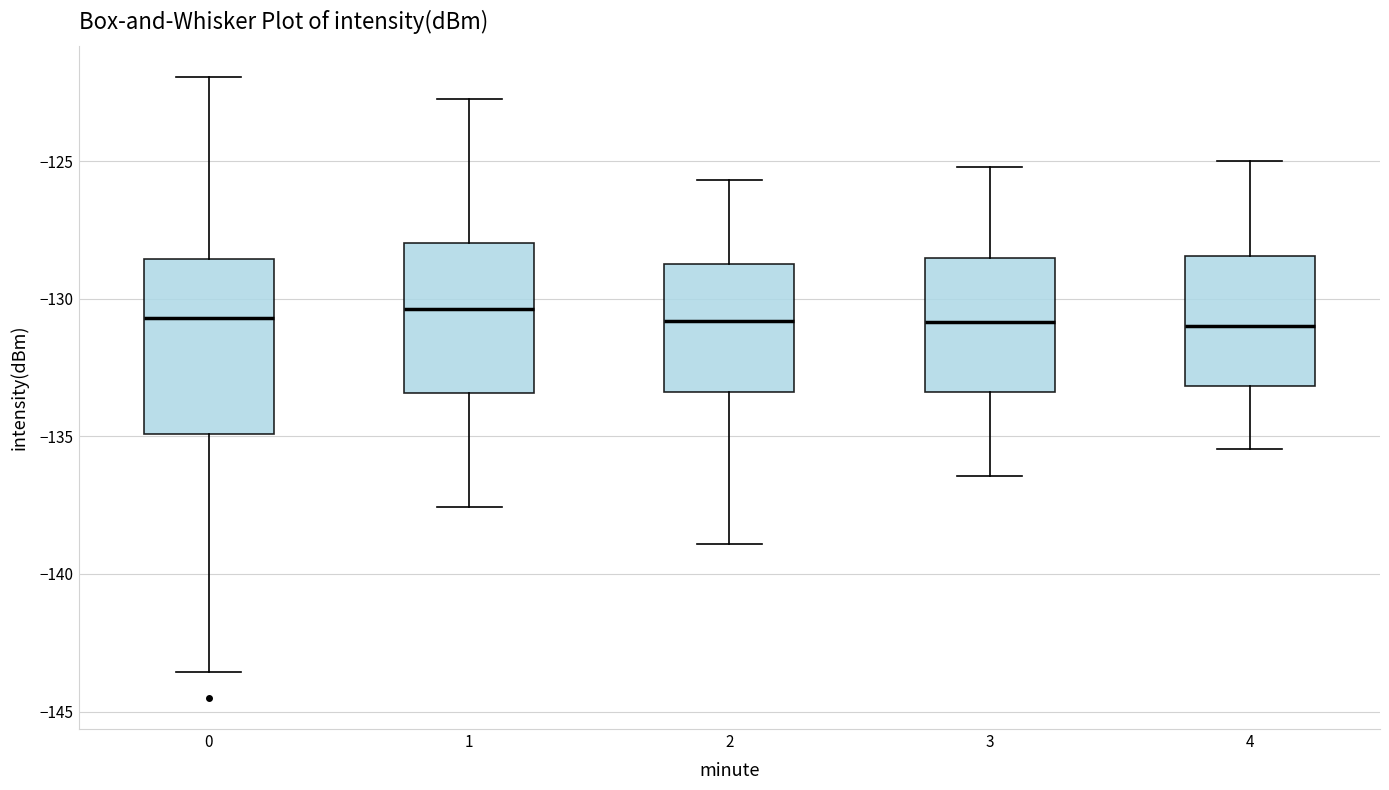

Which box is the tallest, from its lower edge to its upper edge?

0